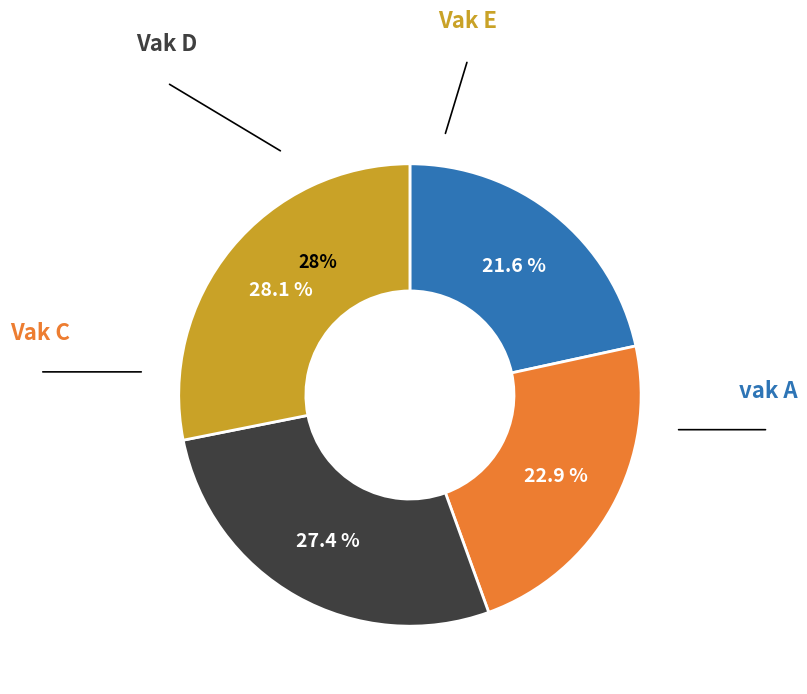

Is there a majority slice in this chart?

No